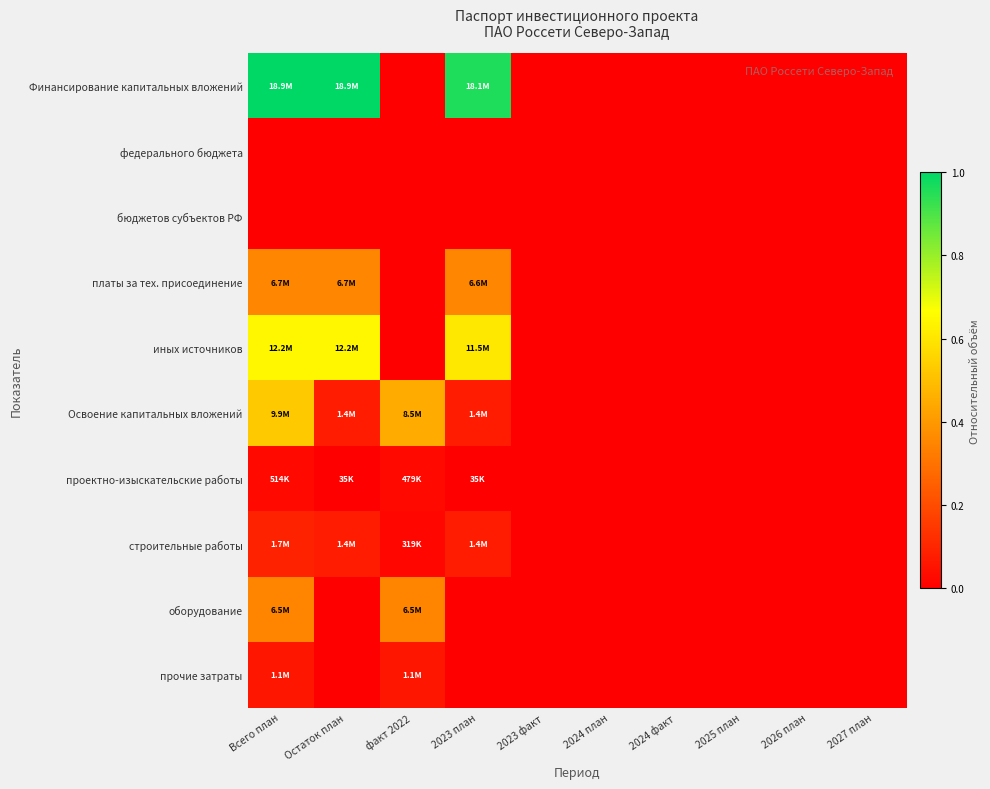

Which series changed the most between Остаток план and 2027 план?

Финансирование капитальных вложений